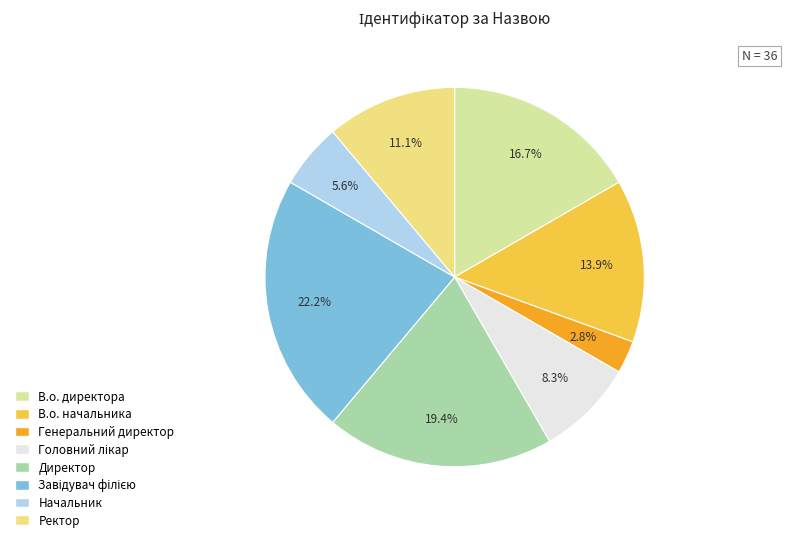

How many slices are in this pie chart?

8